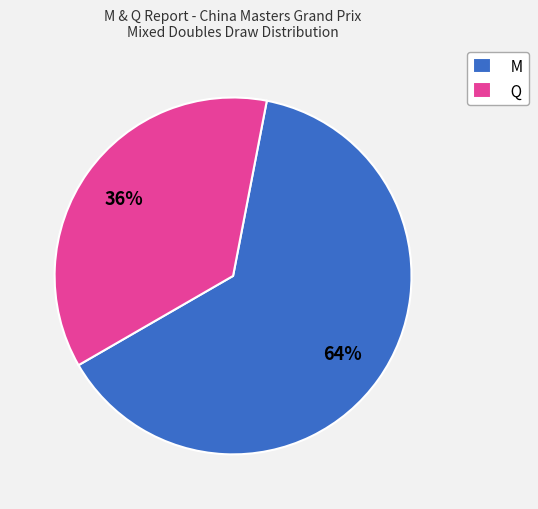

Is it true that M is 77% of the pie?

False